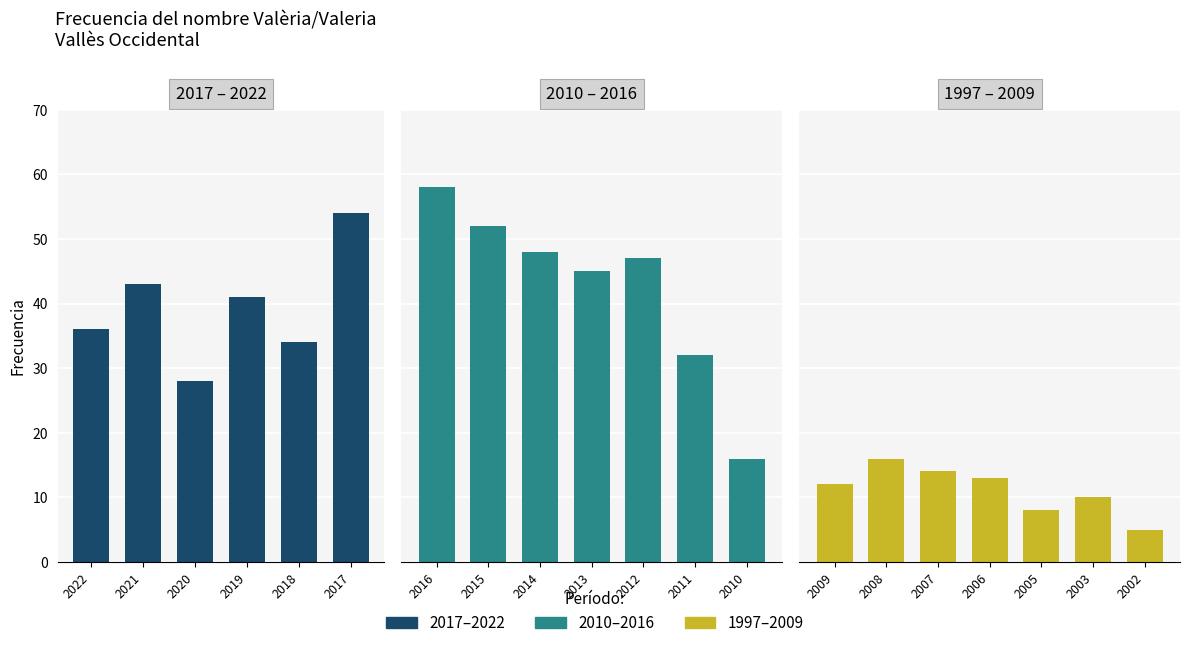

What is the value of the 20th bar from the left?

5